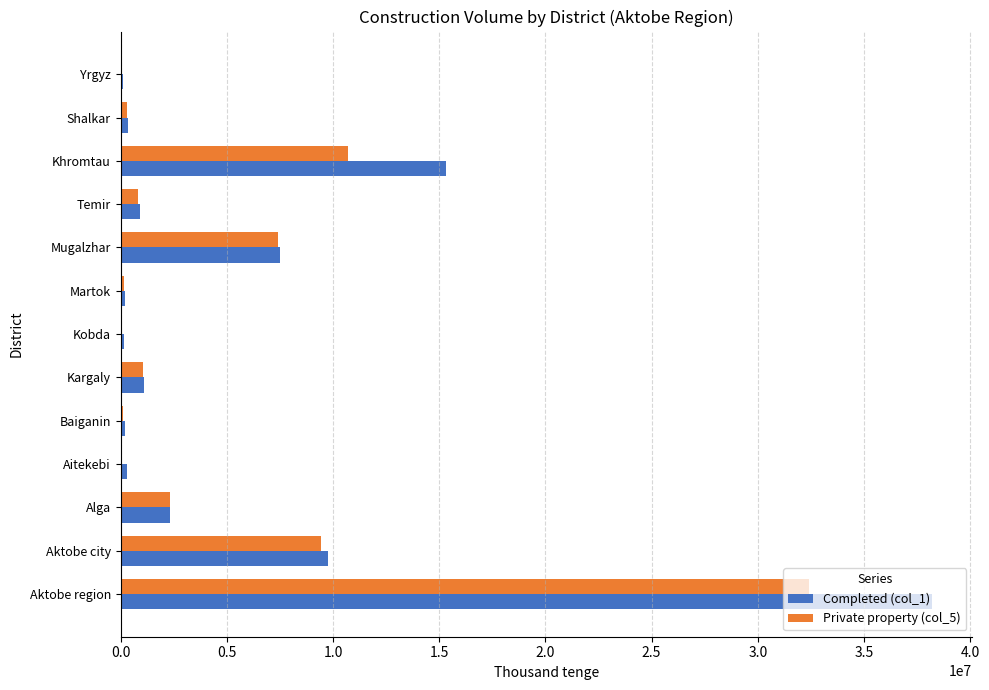

Which category has the highest value across all series?

Aktobe region